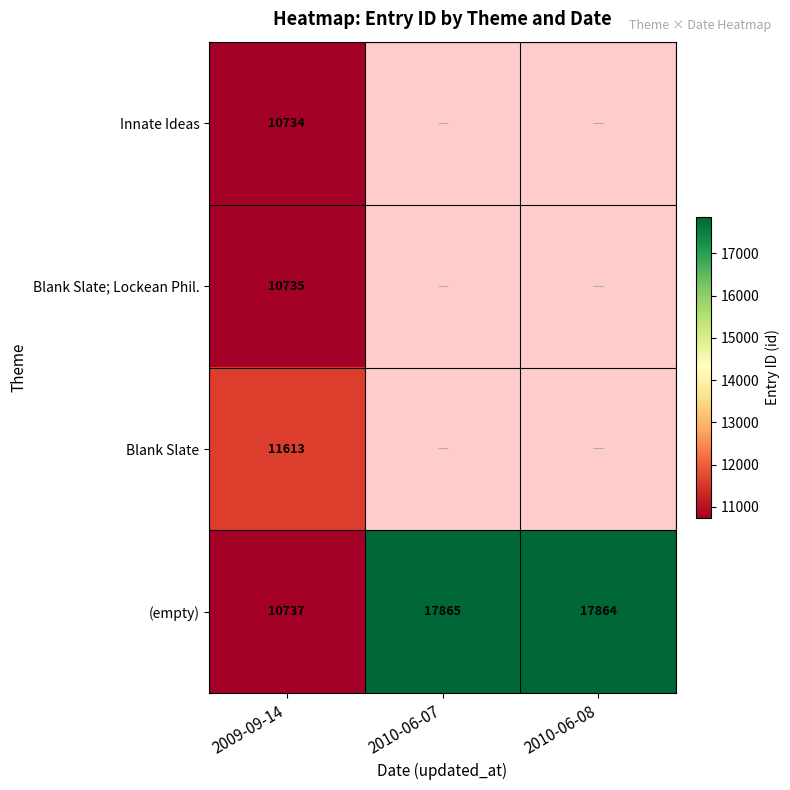

What is the total value across all series at 2009-09-14?

43819